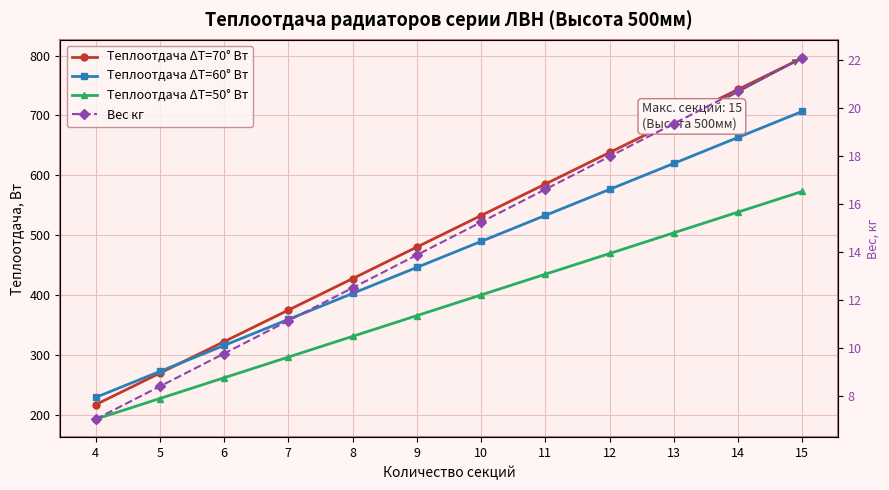

Reading right to left, what are all the values shown in this chart?

Теплоотдача ΔT=70° Вт: 796.2	743.5	690.8	638.1	585.4	532.8	480.1	427.4	374.7	322.0	269.3	216.7
Теплоотдача ΔT=60° Вт: 706.8	663.4	619.9	576.4	533.0	489.5	446.1	402.6	359.1	315.7	272.2	228.7
Теплоотдача ΔT=50° Вт: 573.2	538.5	503.9	469.3	434.7	400.1	365.5	330.8	296.2	261.6	227.0	192.4
Вес кг: 22.1	20.7	19.4	18.0	16.6	15.3	13.9	12.5	11.2	9.8	8.4	7.0